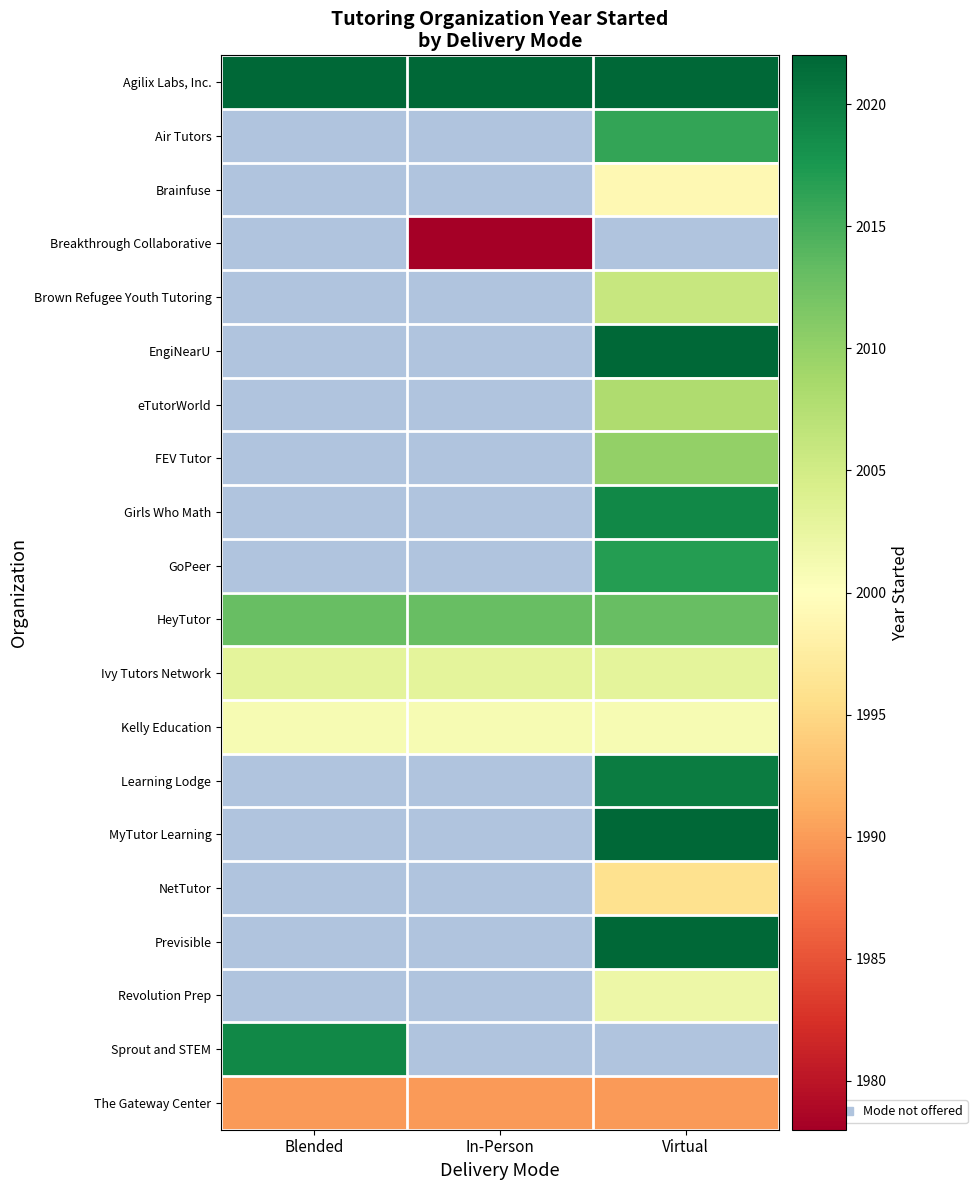

At how many categories does at least one series exceed 2012?

3